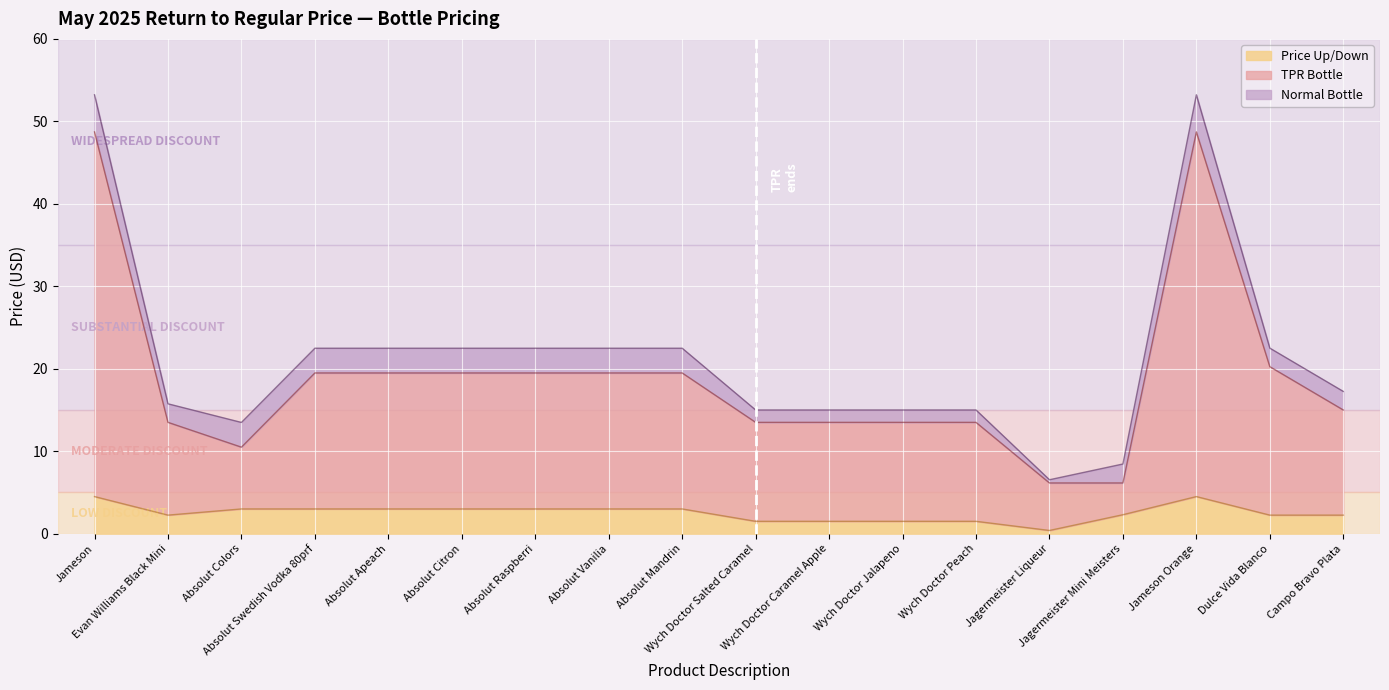

True or false: Price Up/Down and TPR Bottle cross at least once.

False